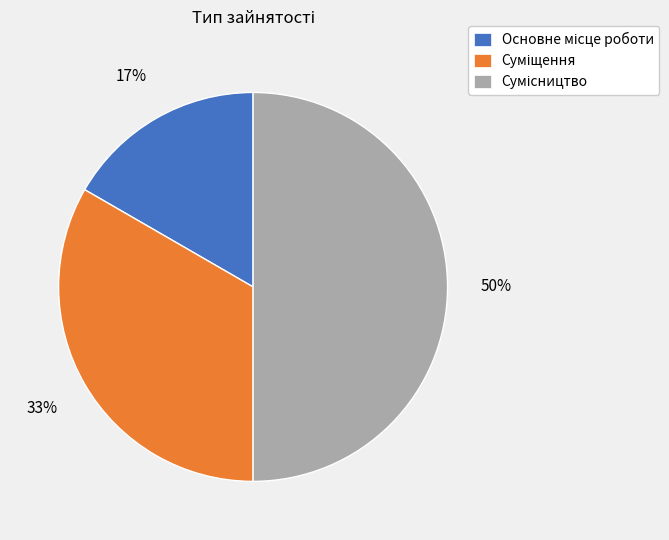

To the nearest percent, what is the difference between the largest and smallest slice percentages?

33%